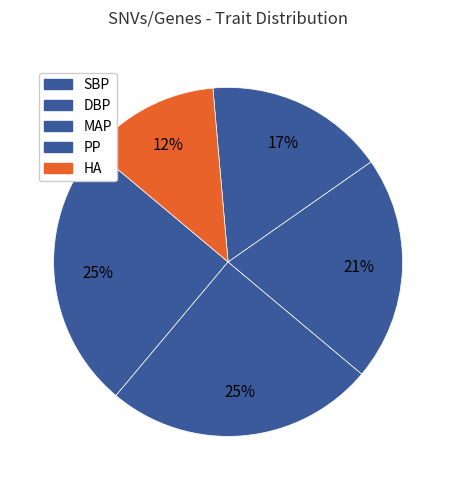

Is HA the majority of the pie?

No